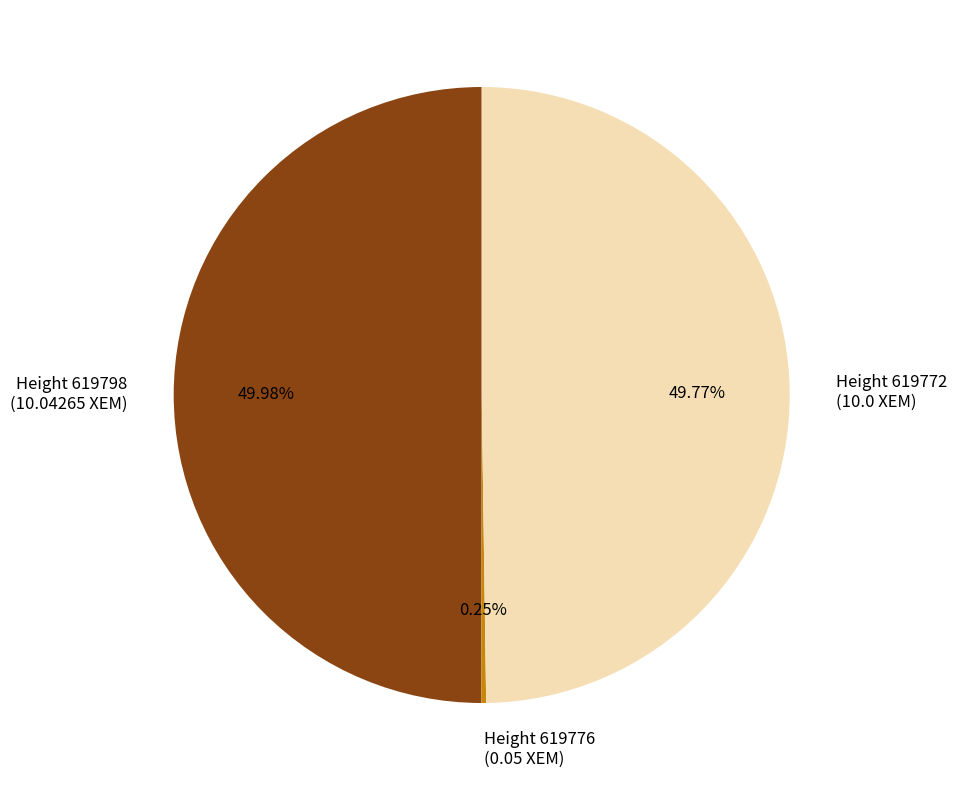

Do Height 619772 (10.0 XEM) and Height 619798 (10.04265 XEM) together represent more than half of the pie?

Yes